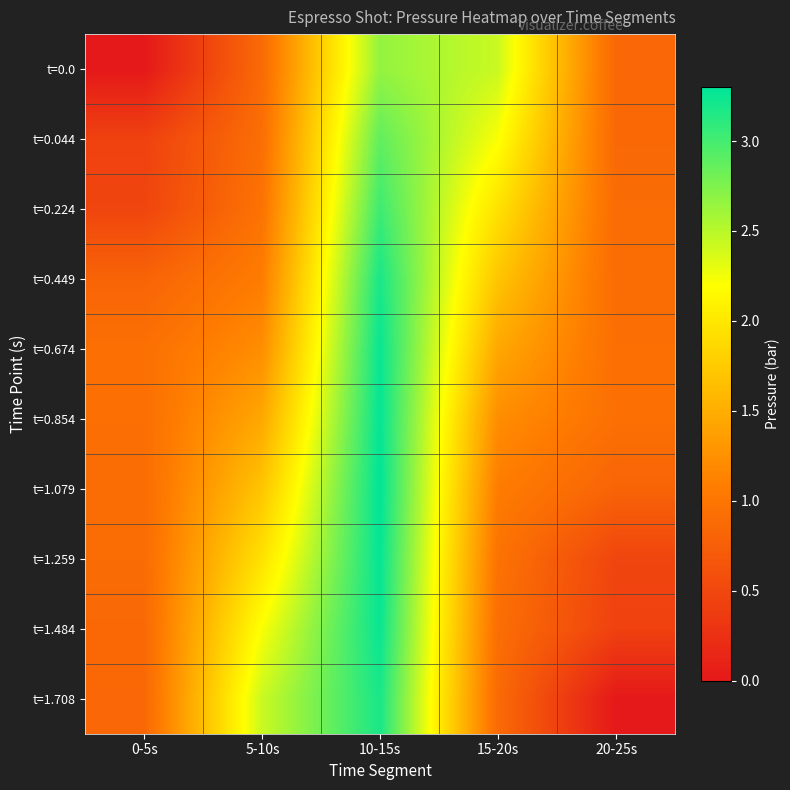

At 0-5s, list the series in order from largest to smallest.

t=0.674, t=0.854, t=1.079, t=1.259, t=1.484, t=1.708, t=0.449, t=0.224, t=0.044, t=0.0